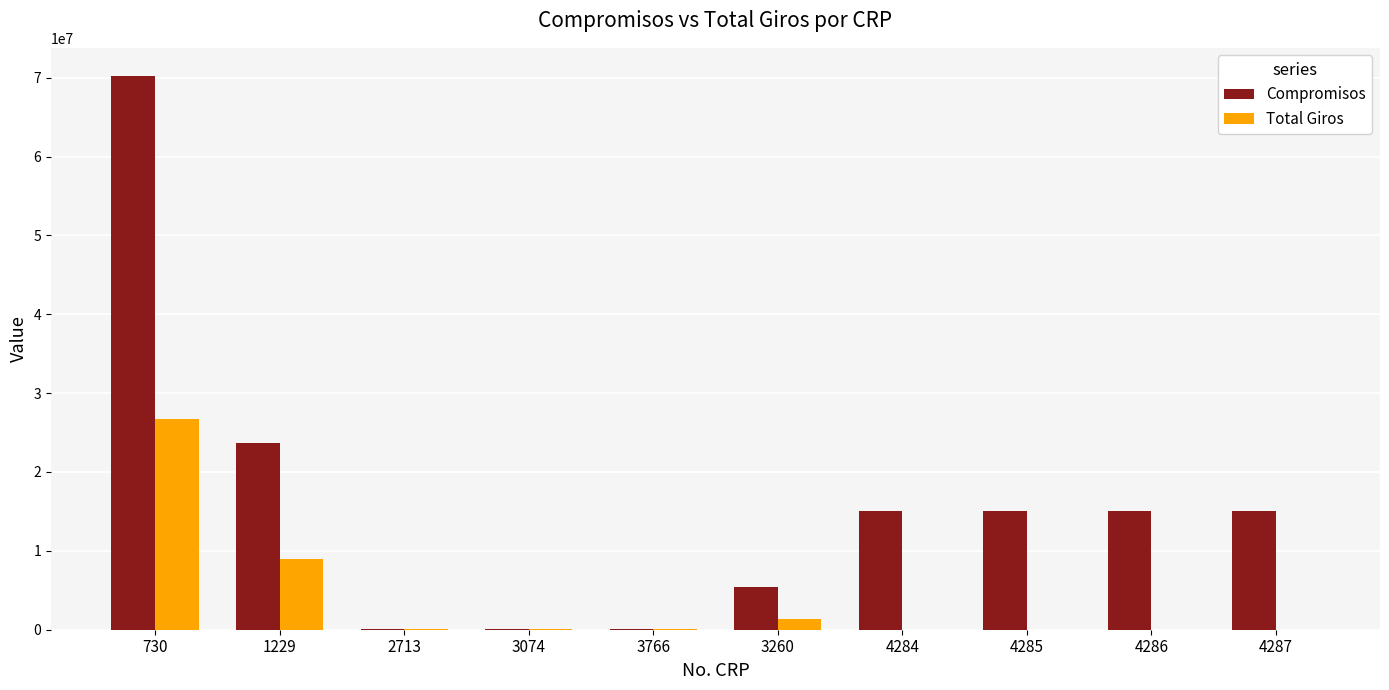

What is the sum of all Total Giros values?

37250100